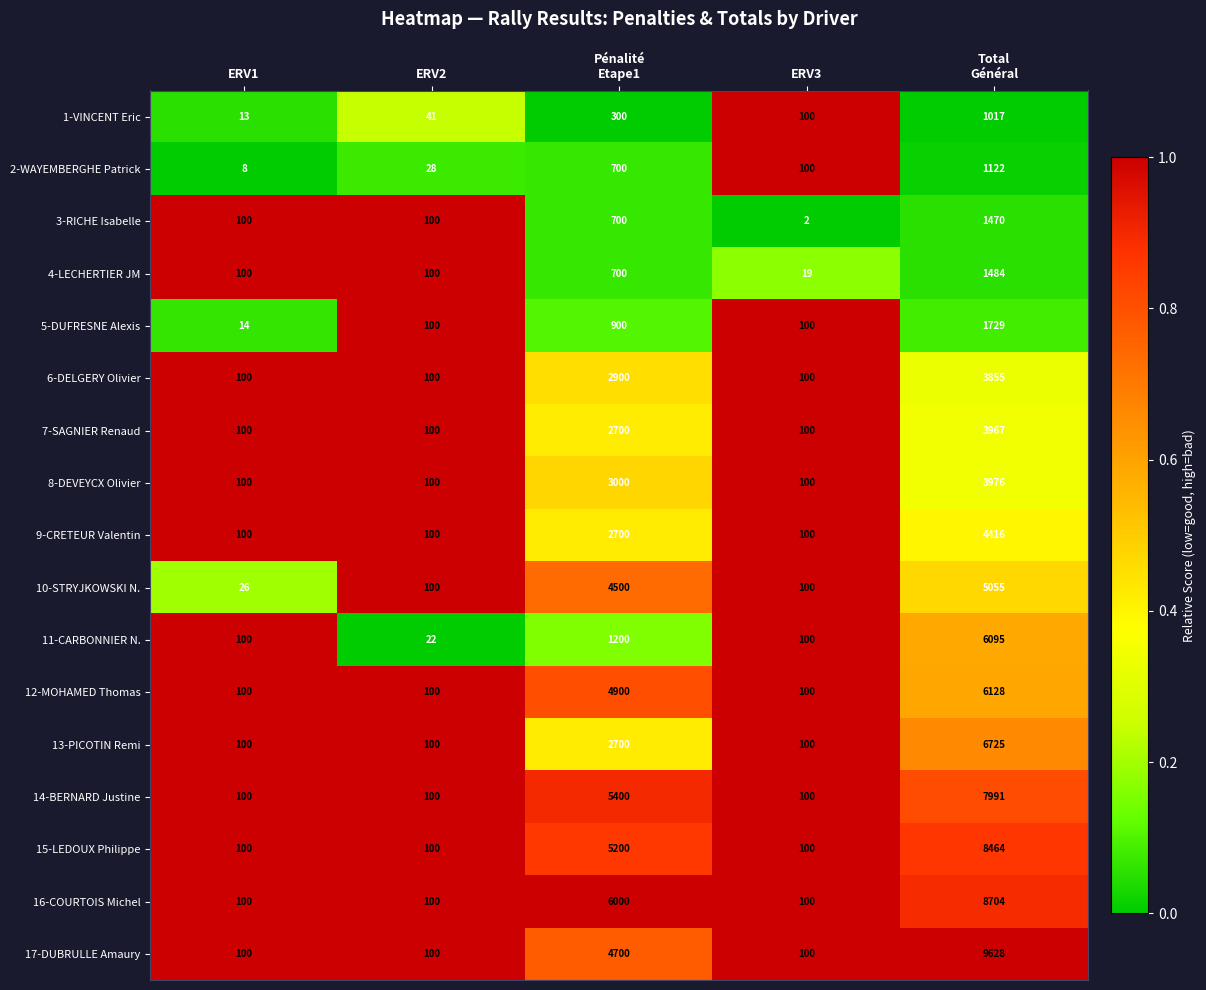

Which series has the largest total across all categories?

16-COURTOIS Michel